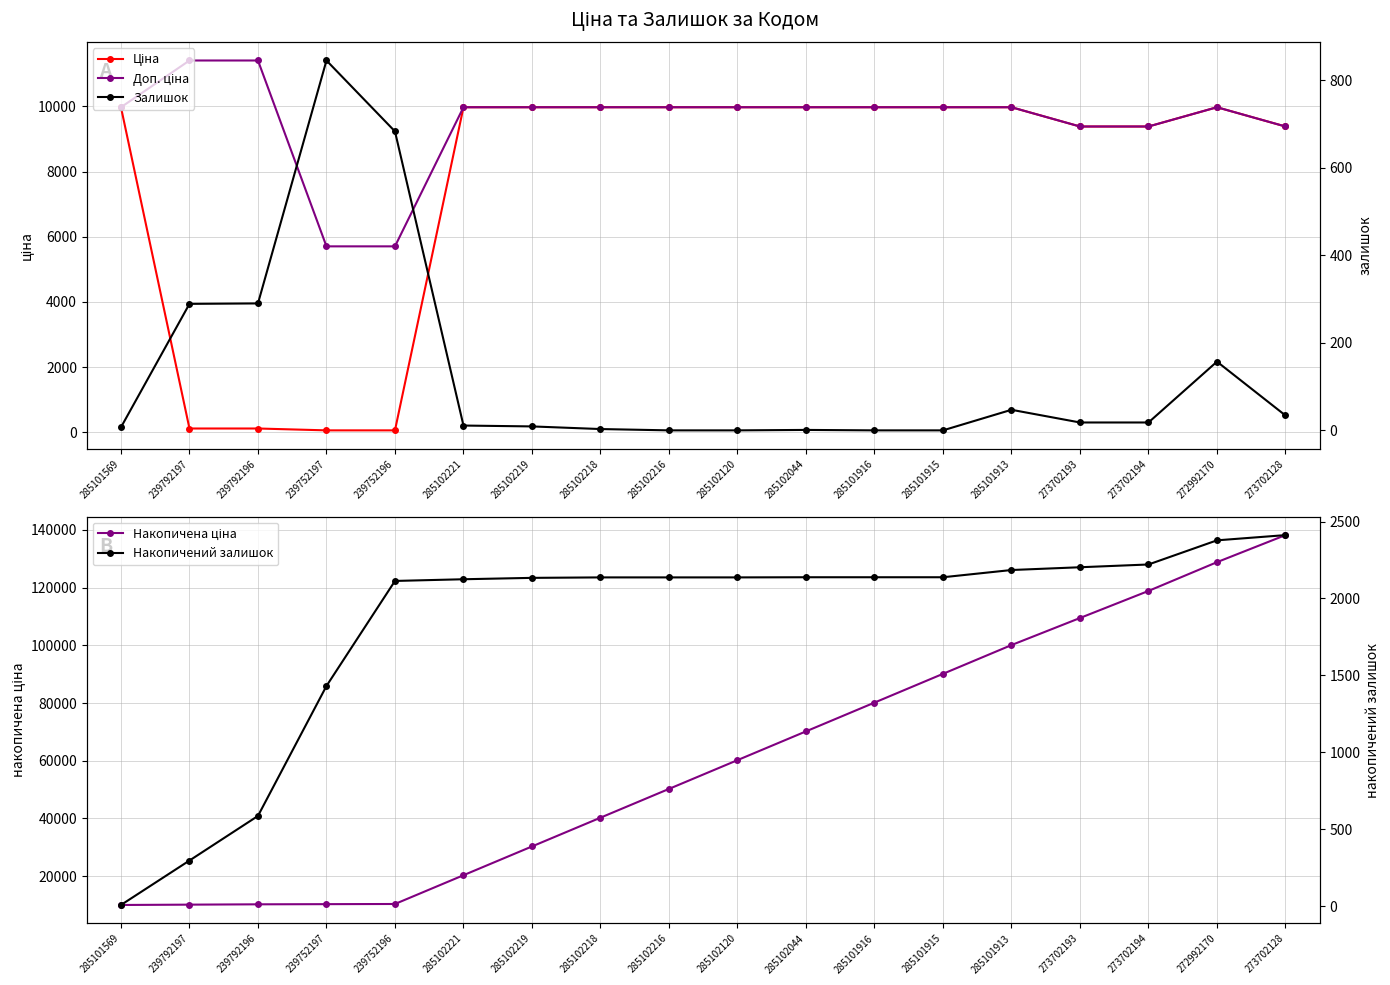

What is the sum of the Доп. ціна values at 285102219 and 285102216?

19950.0